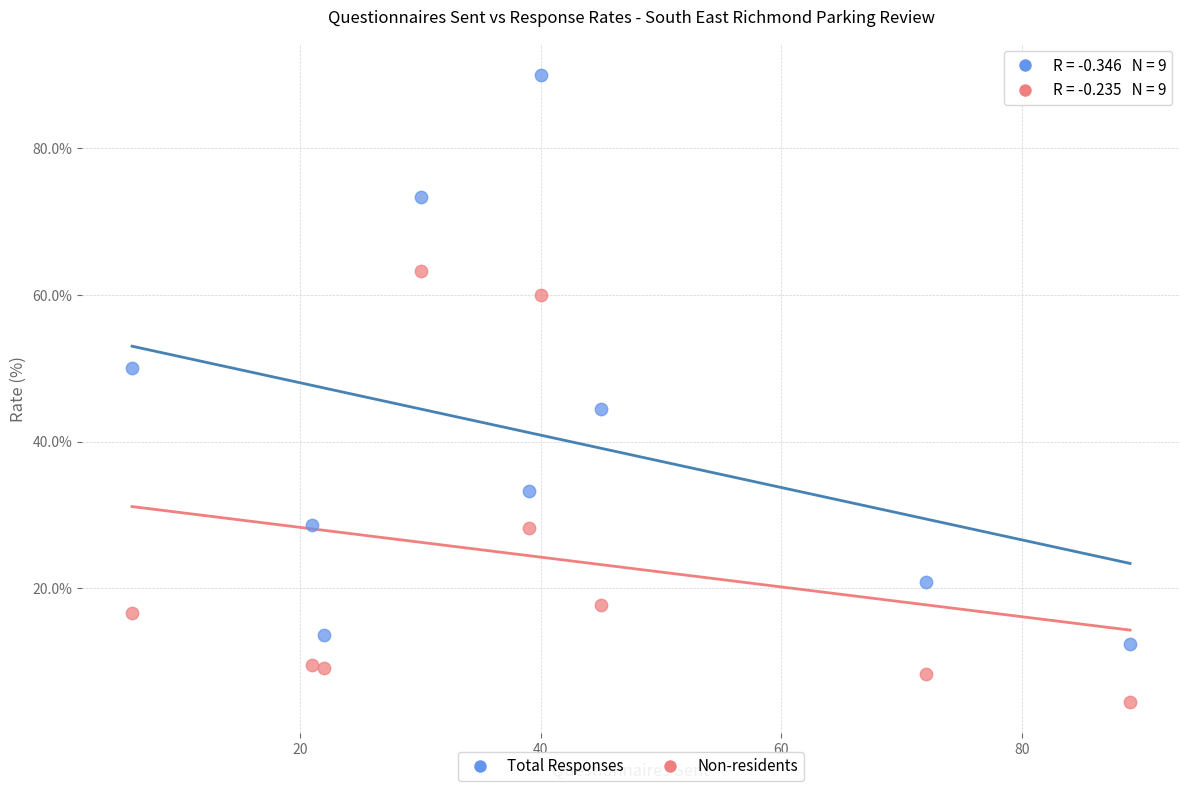

Across all data points, what is the range of X values (max minus min)?

83.0